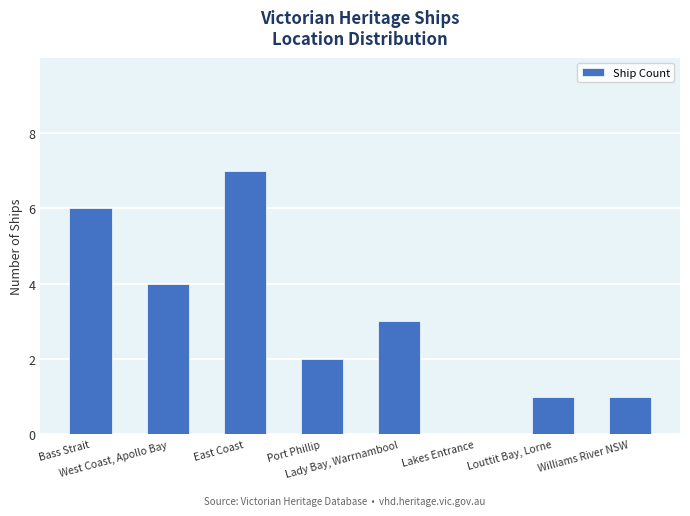

What is the average value?

3